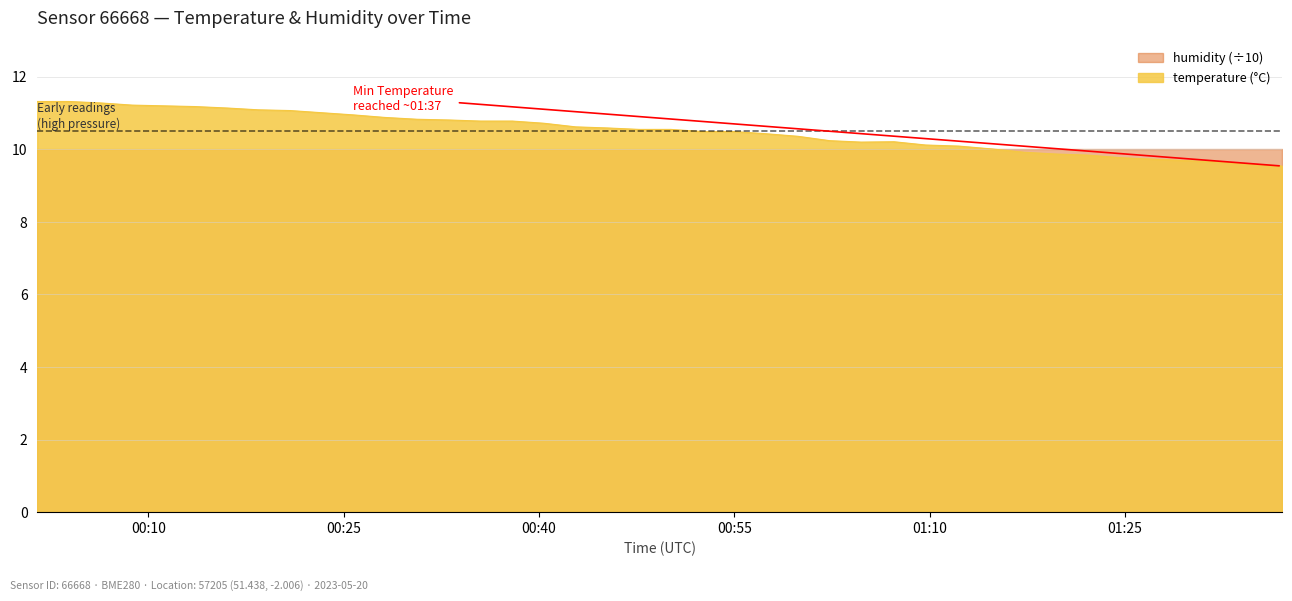

Which series has the widest spread of values?

temperature (°C)